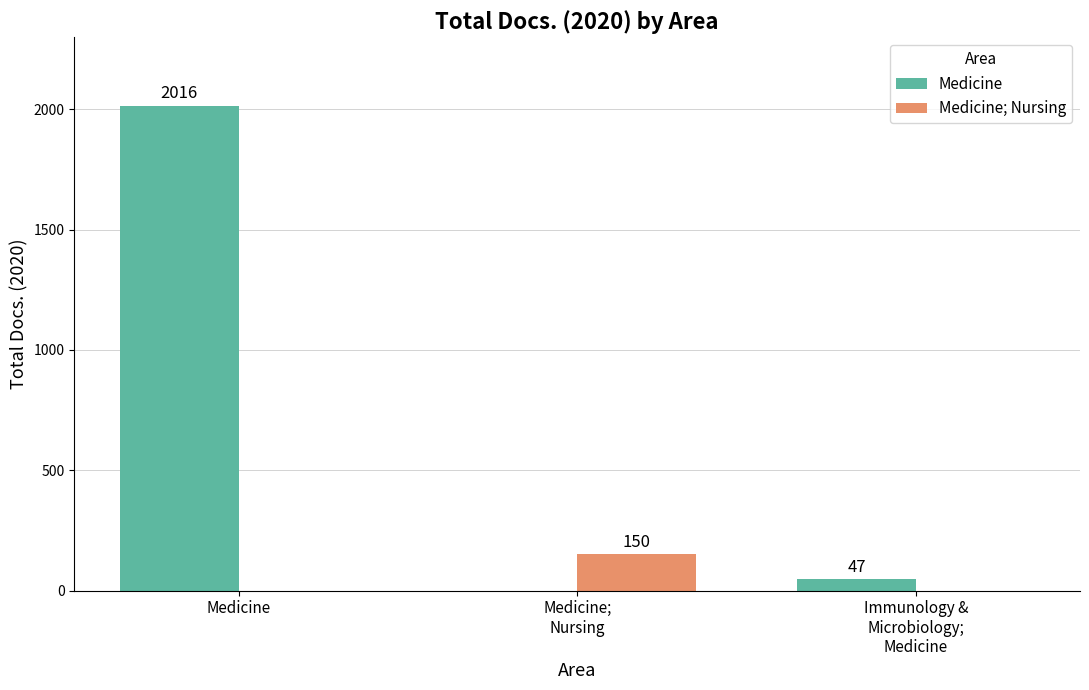

At which category is the sum across all series the highest?

Medicine